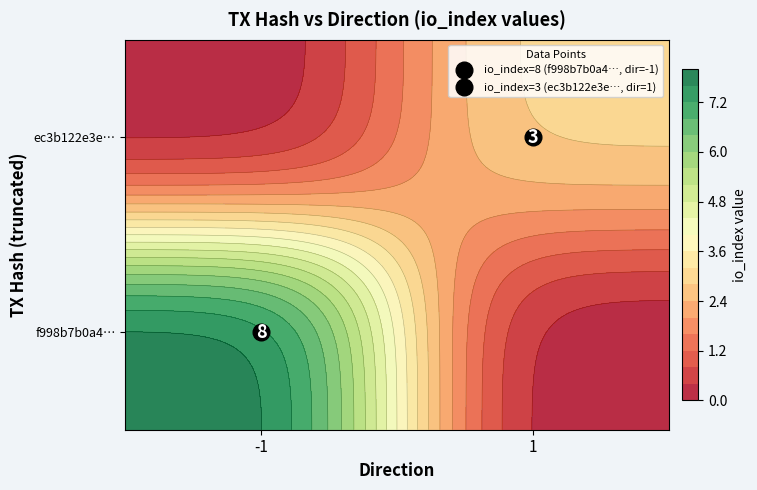

Reading left to right, what are all the values shown in this chart?

f998b7b0a4e99db1a682d1a66d56807c06525d4: direction=-1	io_index=8
ec3b122e3ed5fb19e31ba61b371ace924125b0b: direction=1	io_index=3